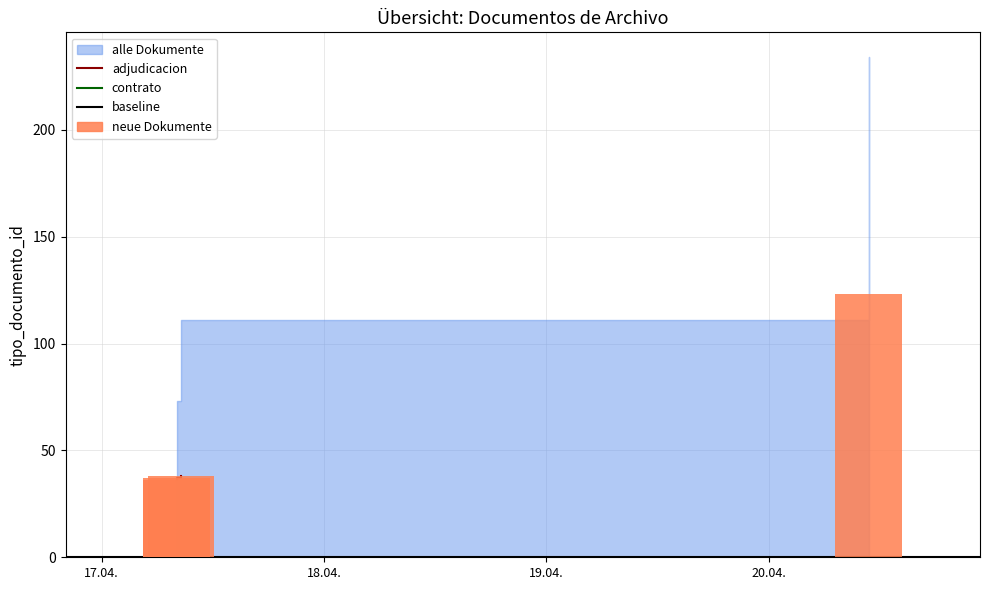

Which category has the lowest value across all series?

2012-04-17 08:06:15